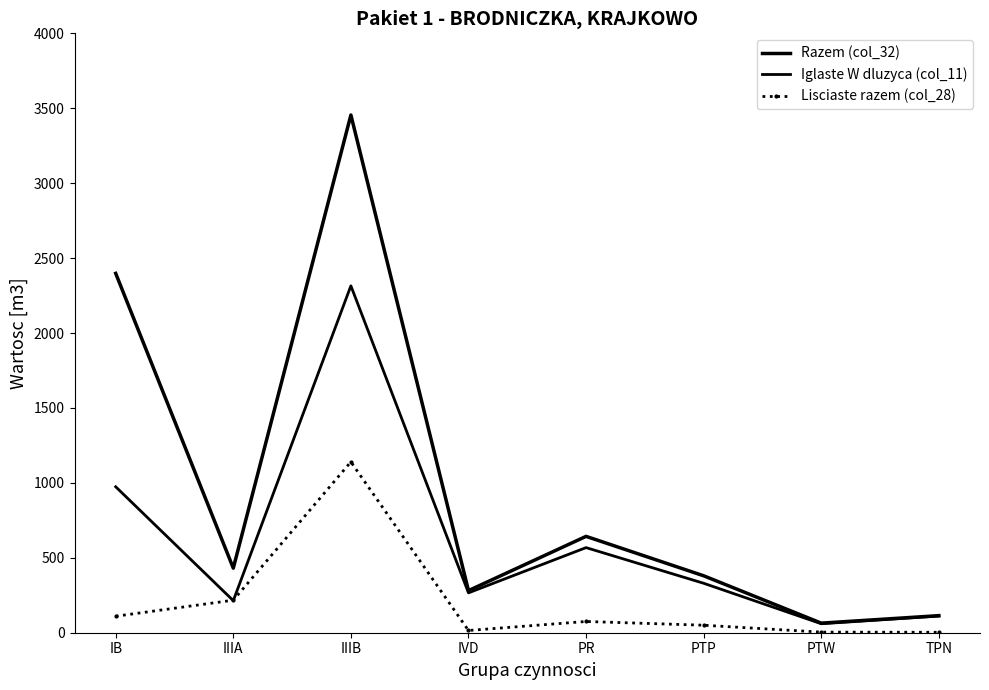

Reading left to right, list all the values displayed in this chart.

Razem (col_32): IB=2398	IIIA=431	IIIB=3455	IVD=281	PR=643	PTP=380	PTW=64	TPN=114
Iglaste W dluzyca (col_11): IB=974	IIIA=214	IIIB=2315	IVD=266	PR=568	PTP=330	PTW=60	TPN=111
Lisciaste razem (col_28): IB=110	IIIA=217	IIIB=1140	IVD=15	PR=75	PTP=50	PTW=4	TPN=3